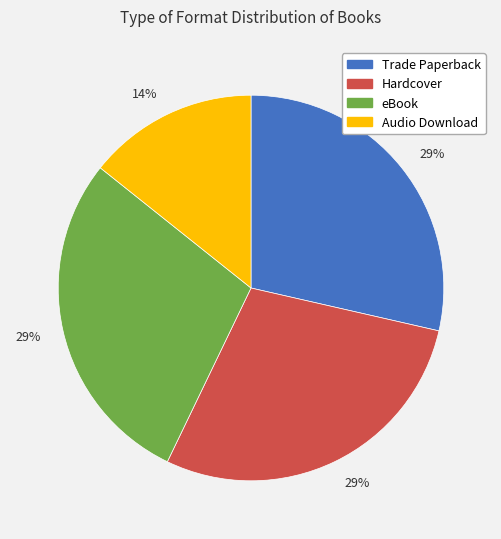

Does any single category account for the majority?

No